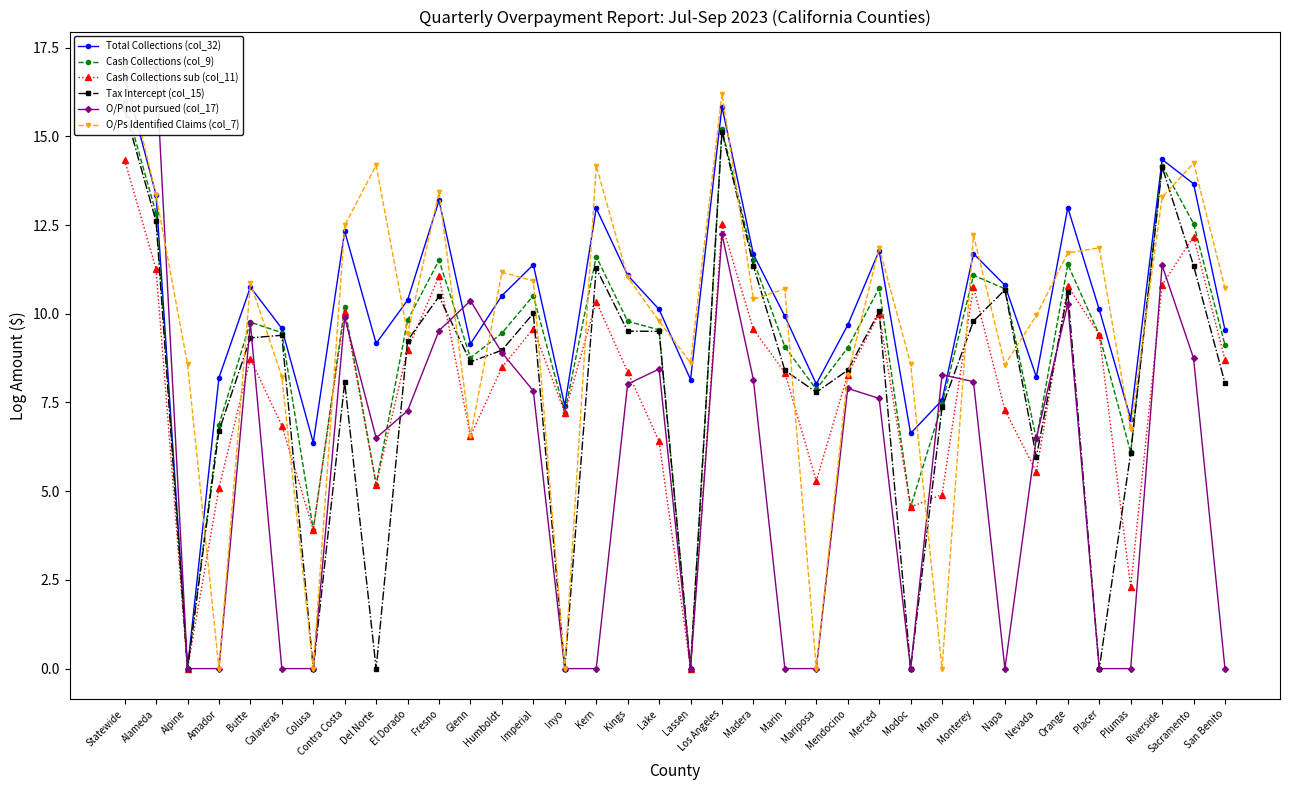

Where is the first local maximum for Total Collections (col_32)?

Butte